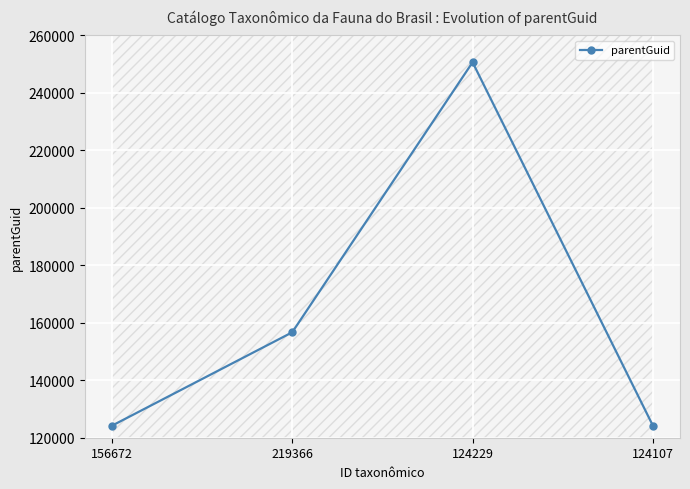

What position from the right is 219366?

3